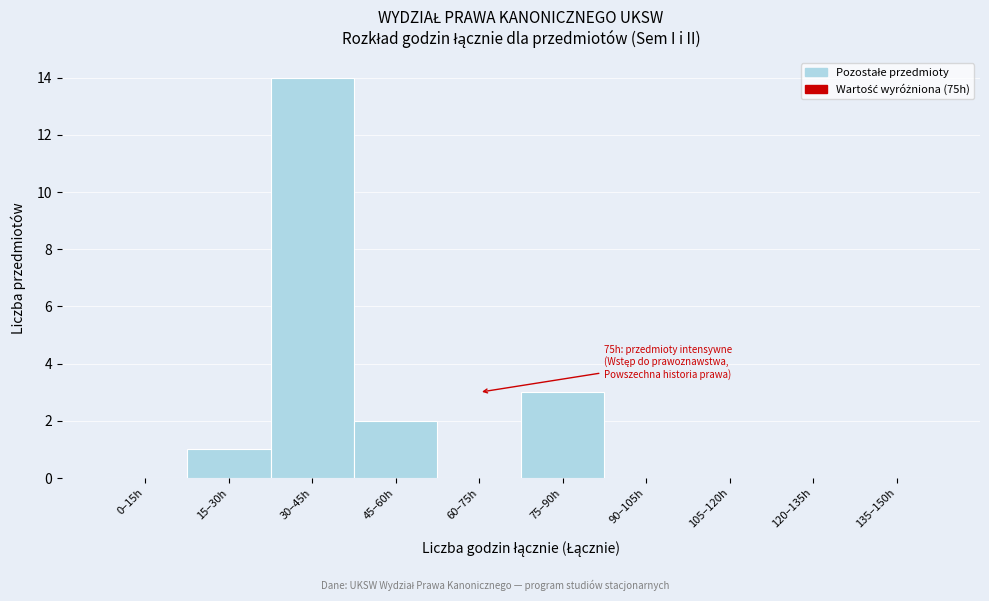

Reading left to right, extract all data points from this chart.

0–15h=0	15–30h=1	30–45h=14	45–60h=2	60–75h=0	75–90h=3	90–105h=0	105–120h=0	120–135h=0	135–150h=0